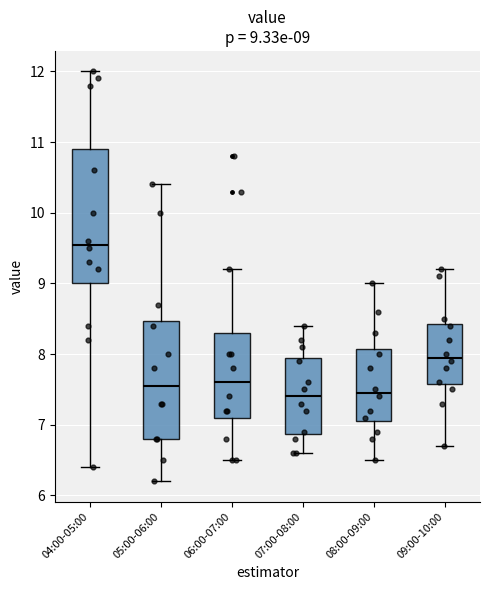

Which box is the tallest, from its lower edge to its upper edge?

04:00-05:00